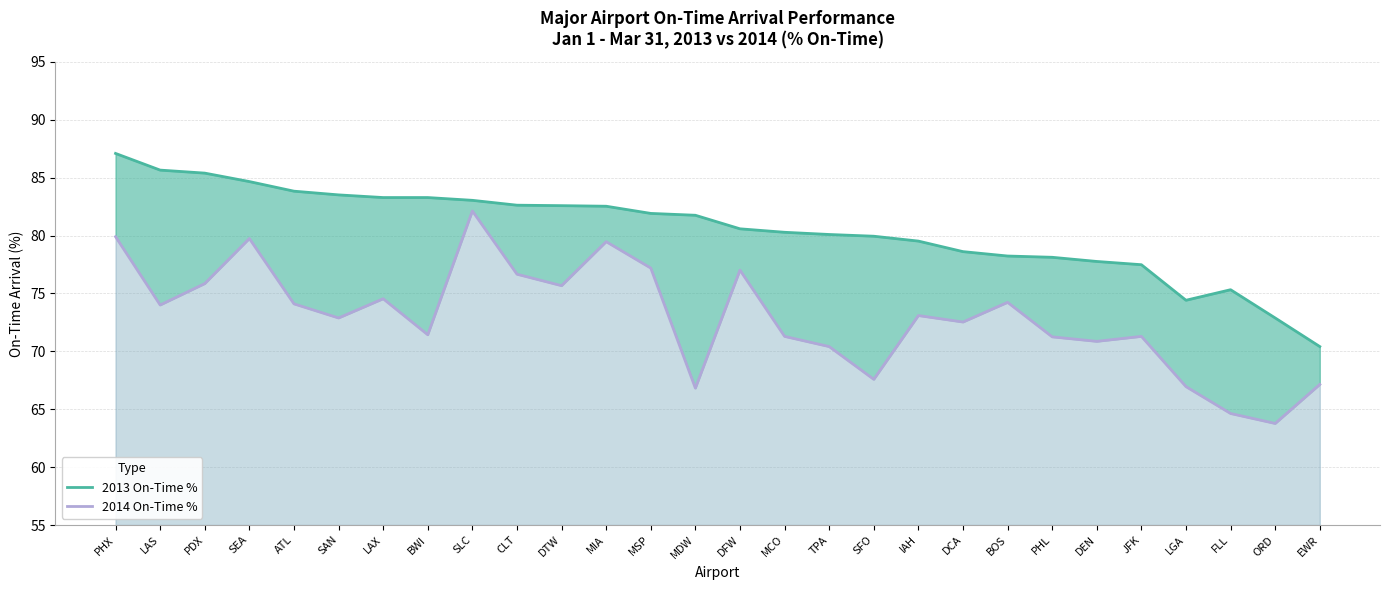

What is the difference between the maximum and minimum values in the 2013 On-Time % series?

16.7